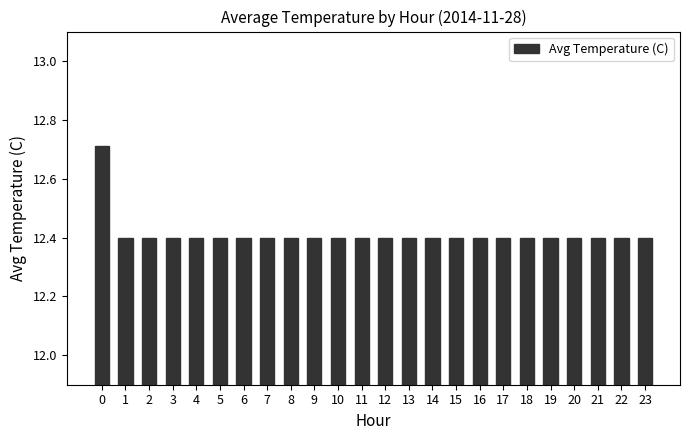

What is the smallest value displayed?

12.4